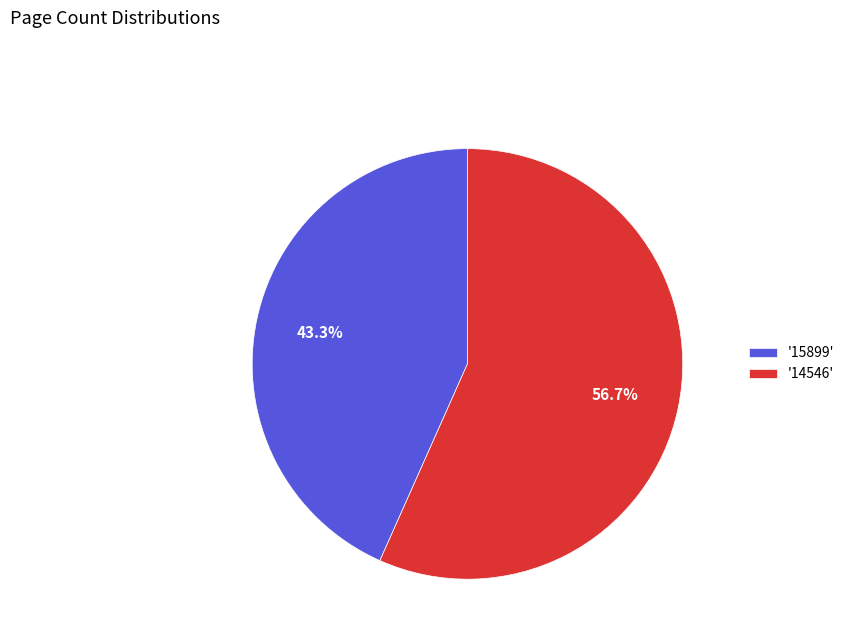

Rank the categories by value from lowest to highest.

'15899', '14546'